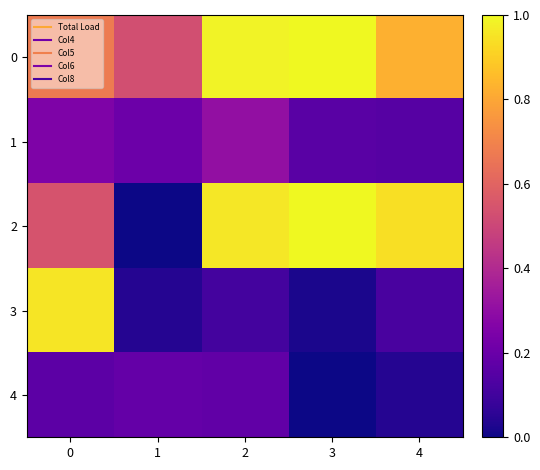

What is the greatest value displayed?

1.0